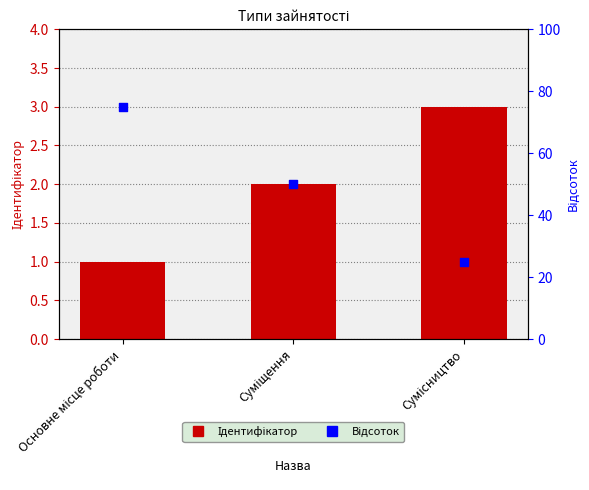

Which series reaches the maximum Y coordinate?

Відсоток